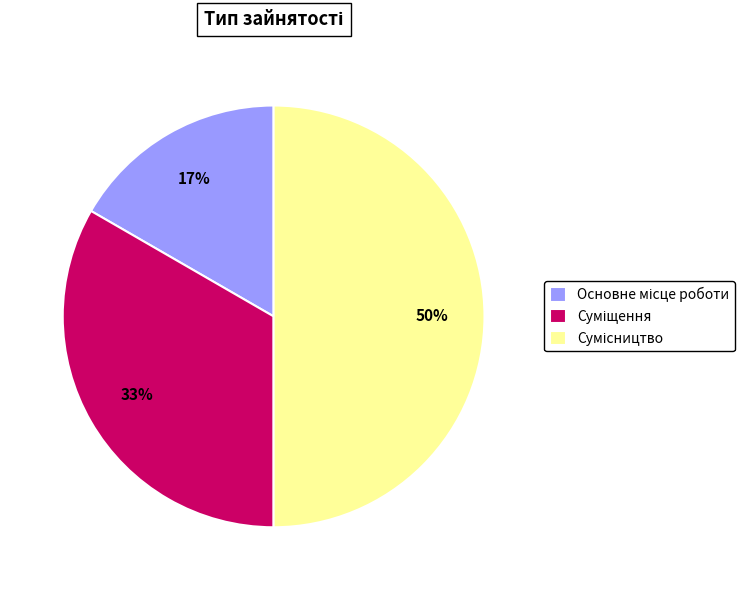

To the nearest percent, what is the difference between the largest and smallest slice percentages?

33%